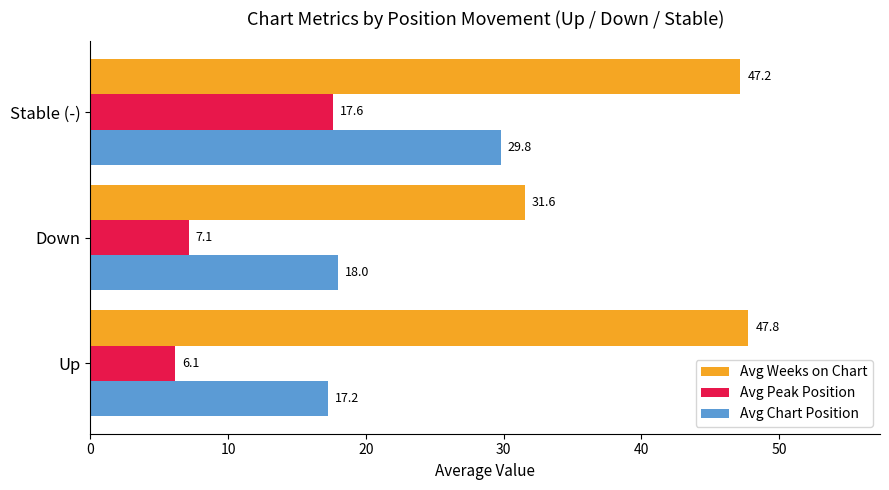

List the series in order of their overall mean, lowest first.

Avg Peak Position, Avg Chart Position, Avg Weeks on Chart